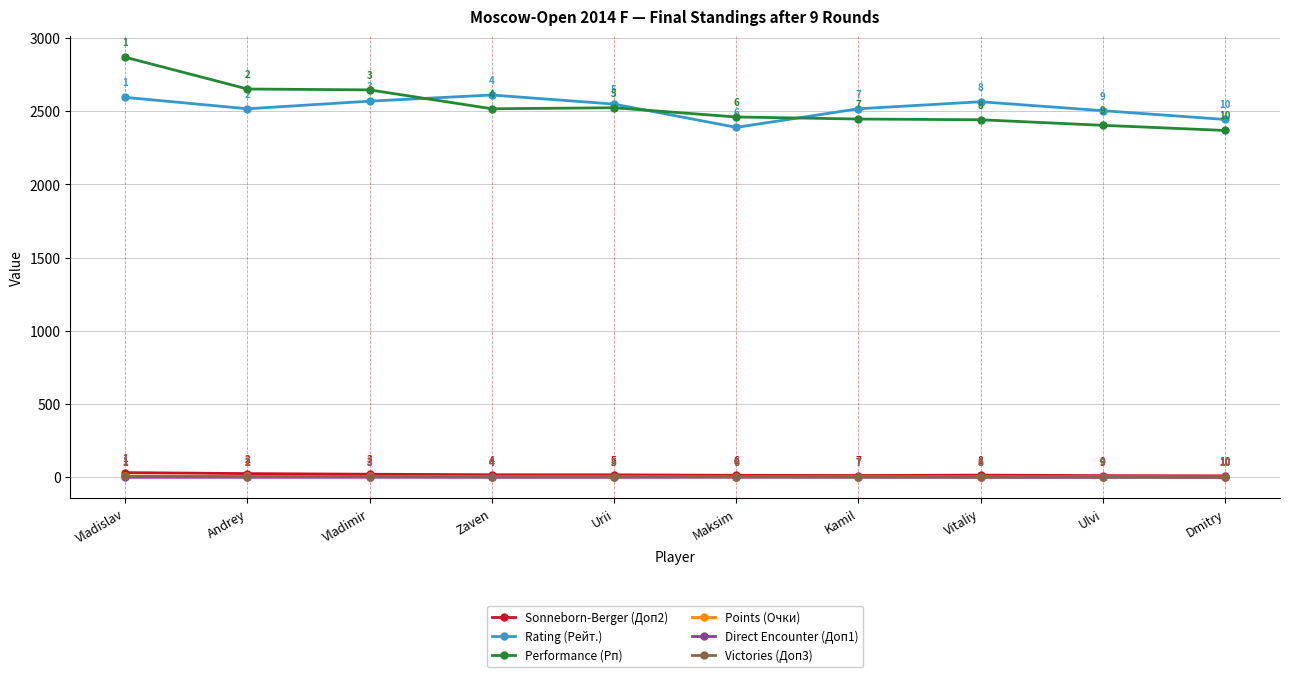

At Vladimir, list the series in order from largest to smallest.

Performance (Рп), Rating (Рейт.), Sonneborn-Berger (Доп2), Points (Очки), Victories (Доп3), Direct Encounter (Доп1)